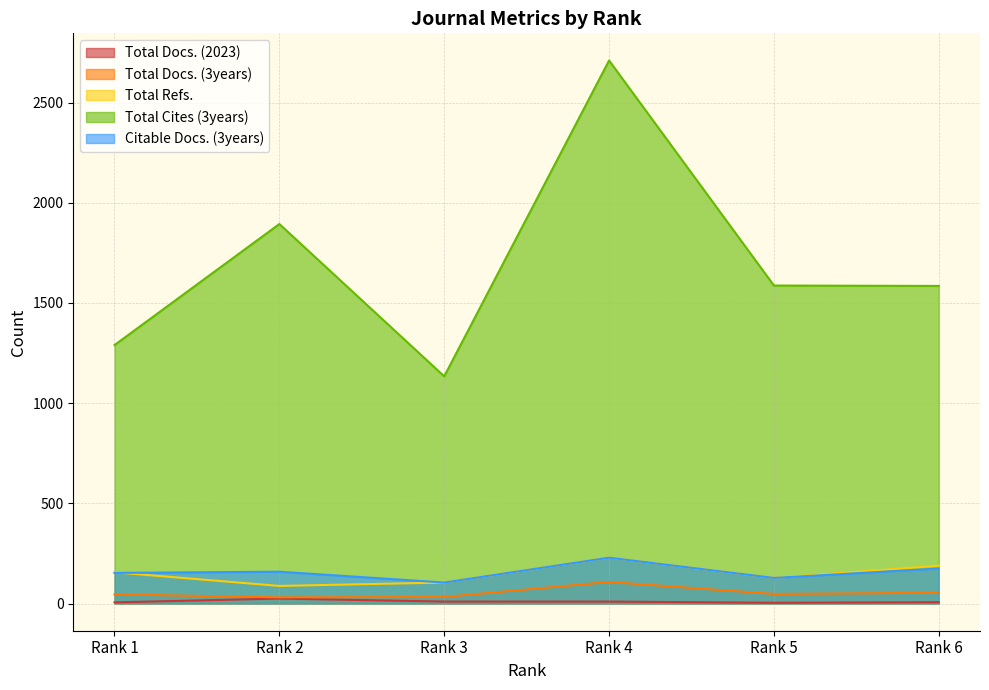

The Total Docs. (2023) series shows 9 at Rank 6. True or false?

False